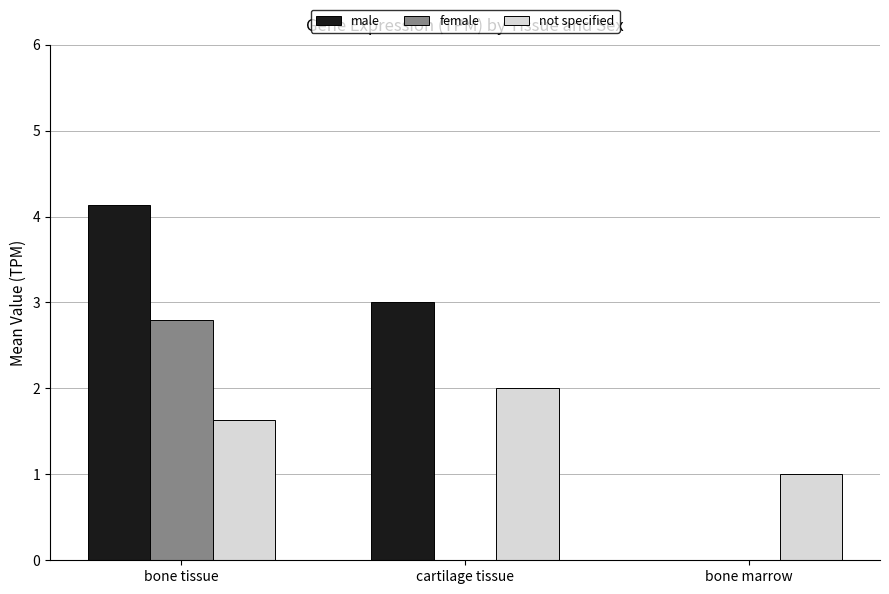

At which label does not specified reach its peak?

cartilage tissue